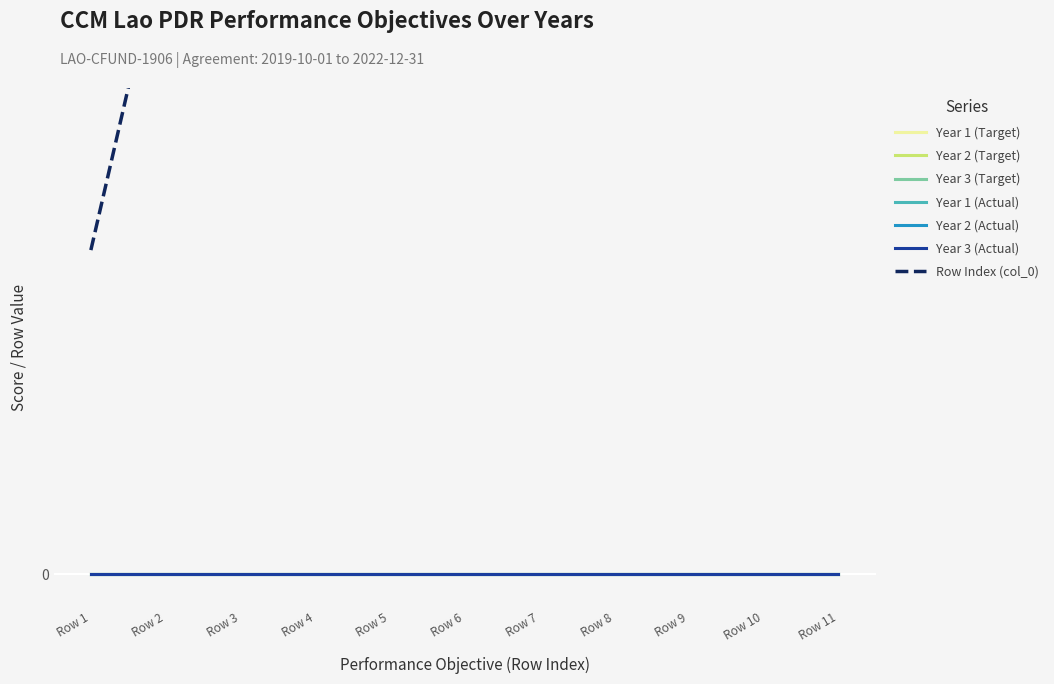

Which series has the largest total across all categories?

Row Index